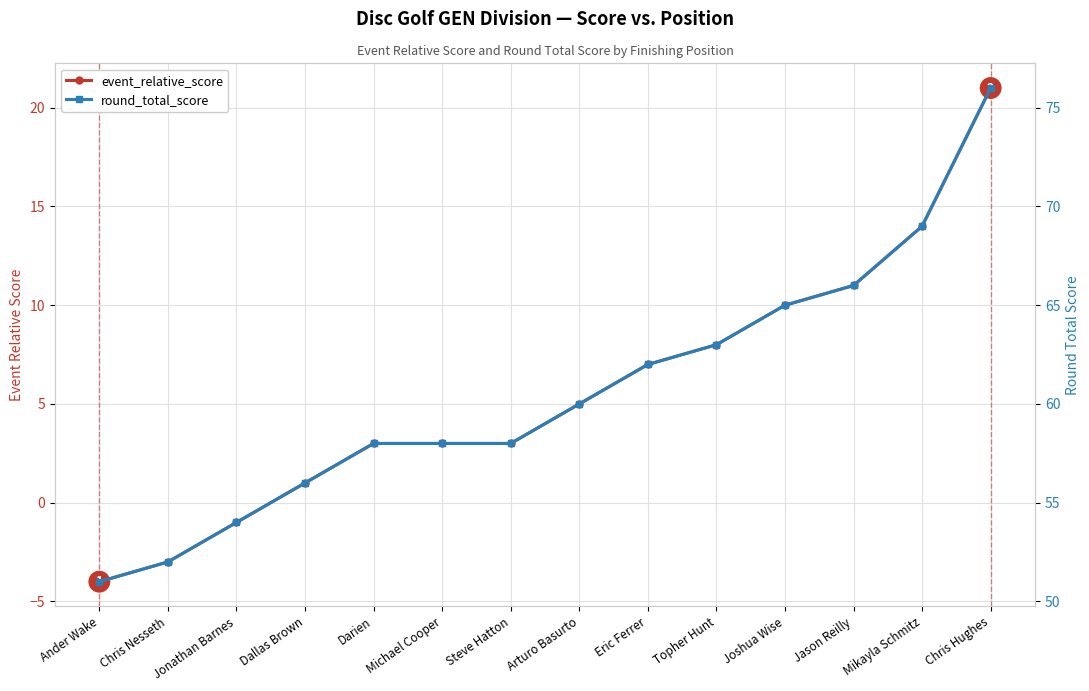

Read the round_total_score value at Joshua Wise, to the nearest 10.

60